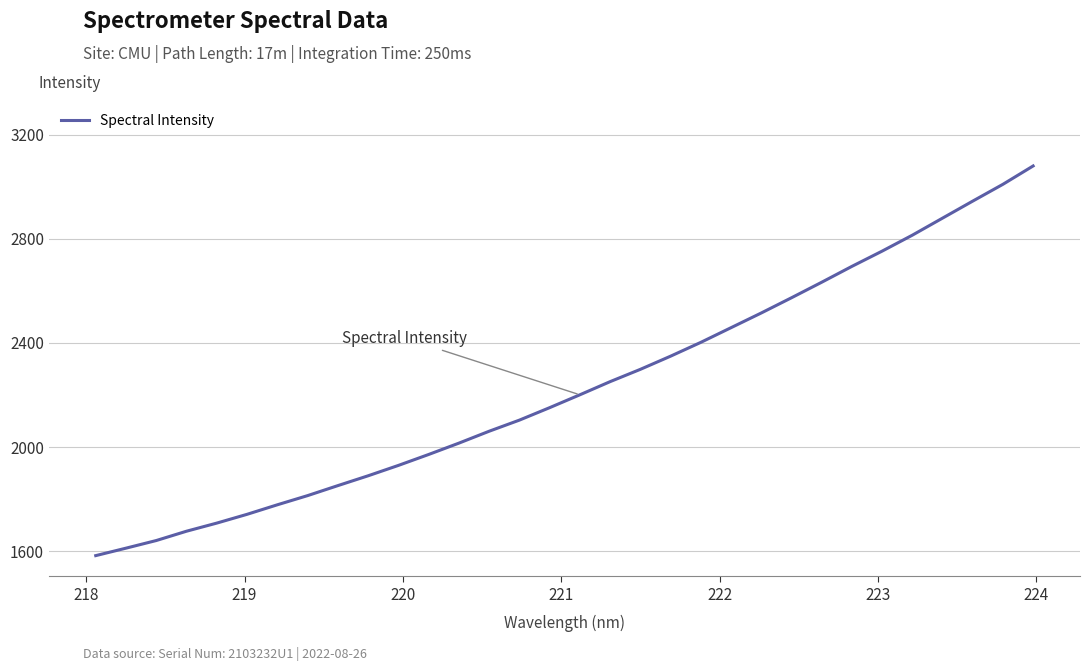

What is the difference between the maximum and minimum values?

1496.0